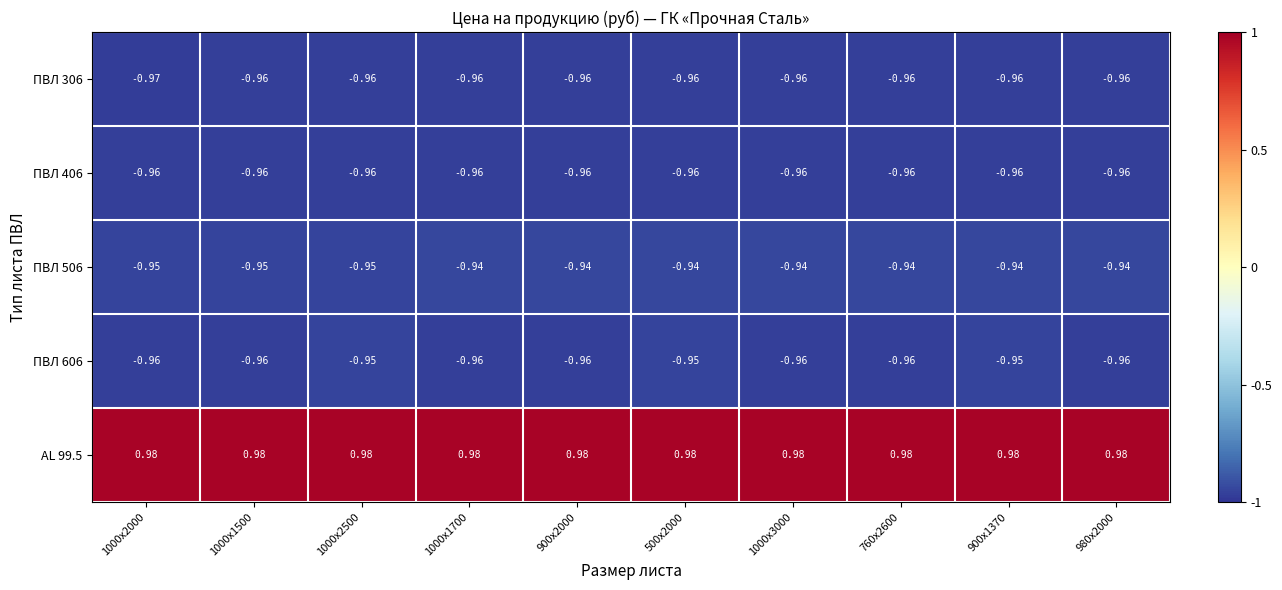

Is the value of ПВЛ 506 at 500x2000 greater than the value of ПВЛ 306 at 900x1370?

Yes